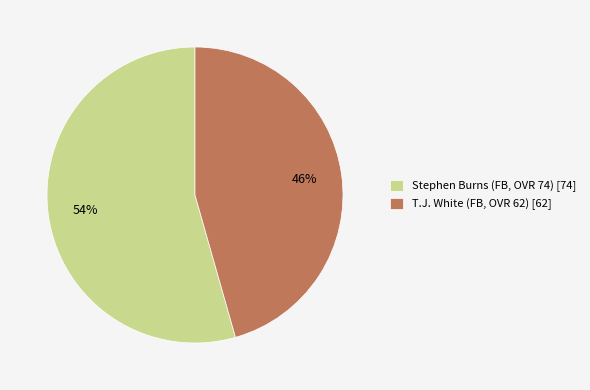

Between Stephen Burns (FB, OVR 74) [74] and T.J. White (FB, OVR 62) [62], which is larger?

Stephen Burns (FB, OVR 74) [74]